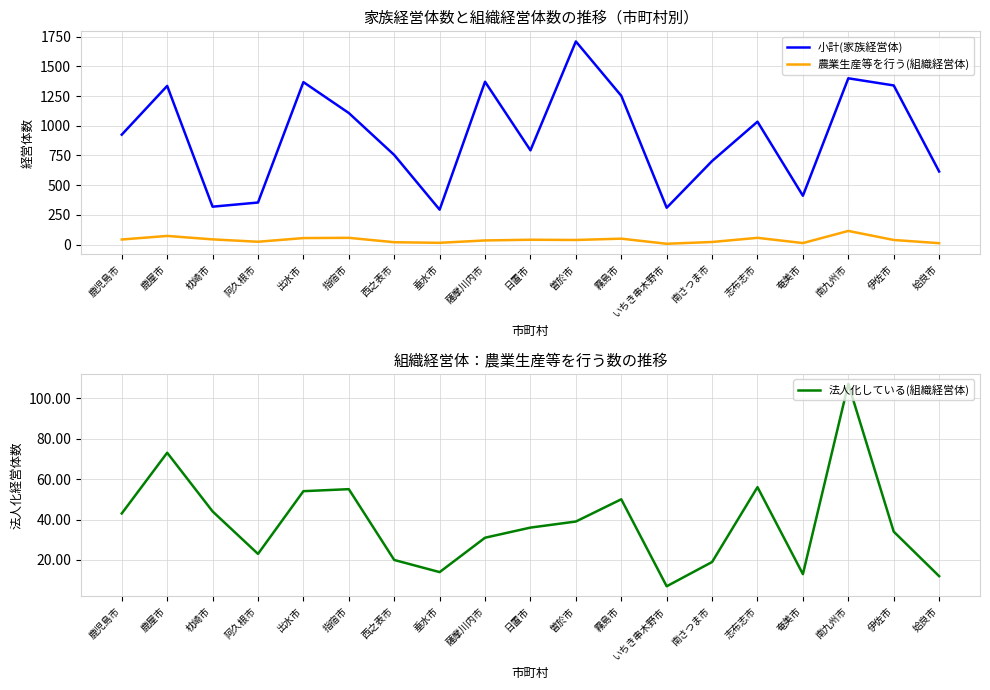

What position from the right is 霧島市?

8